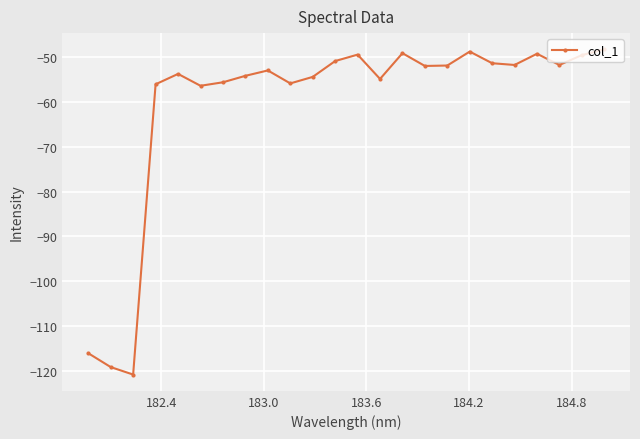

What is the maximum value shown in the chart?

-48.3